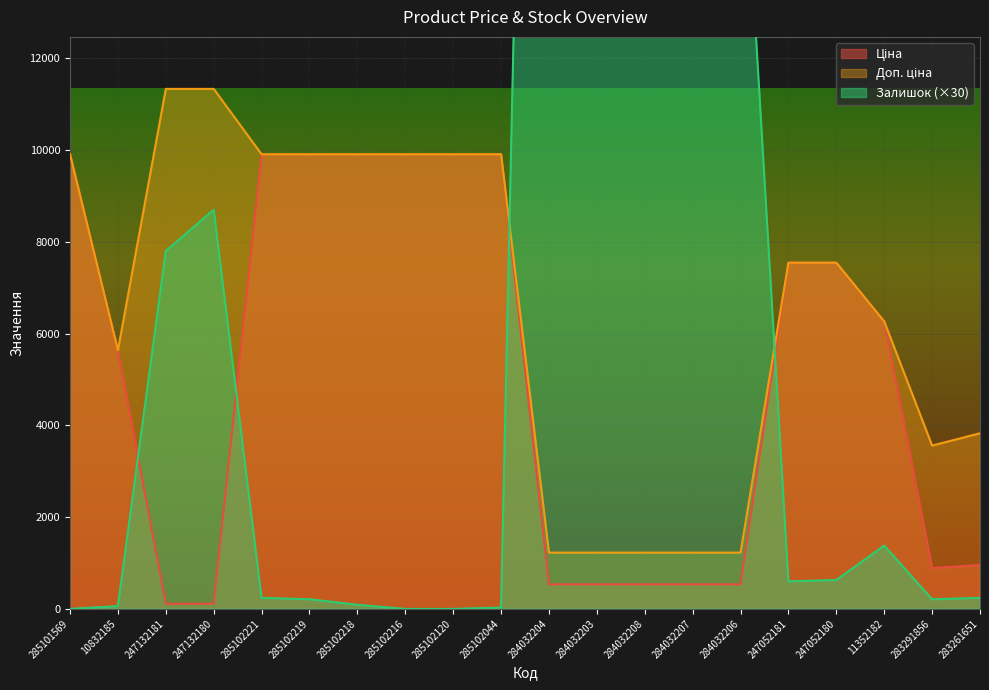

What is the difference between the second highest and second lowest values in the Ціна series?

9795.1